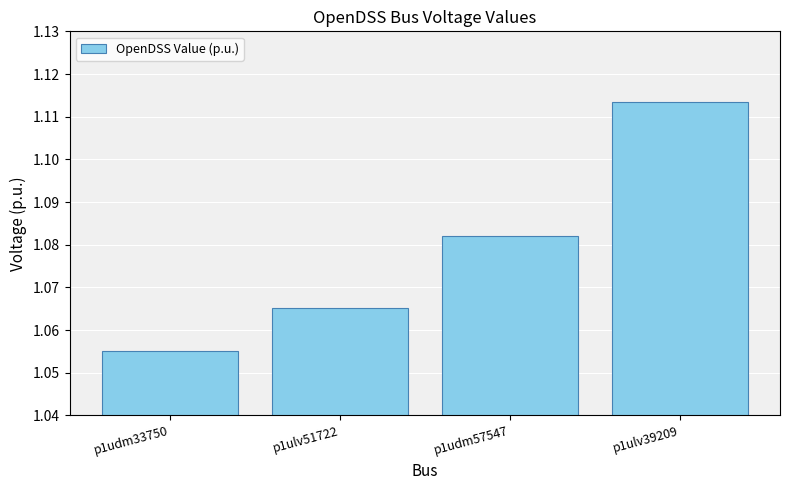

How many bars are there in total?

4